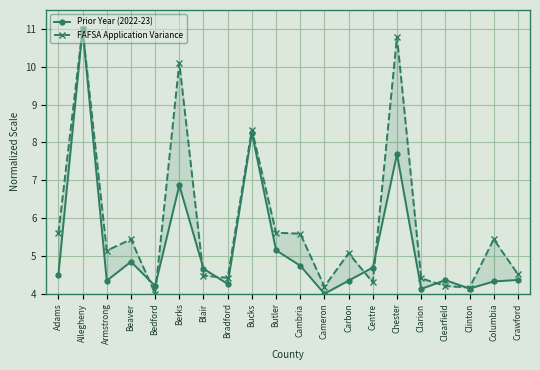

How many interior local valleys does the FAFSA Application Variance series have?

6